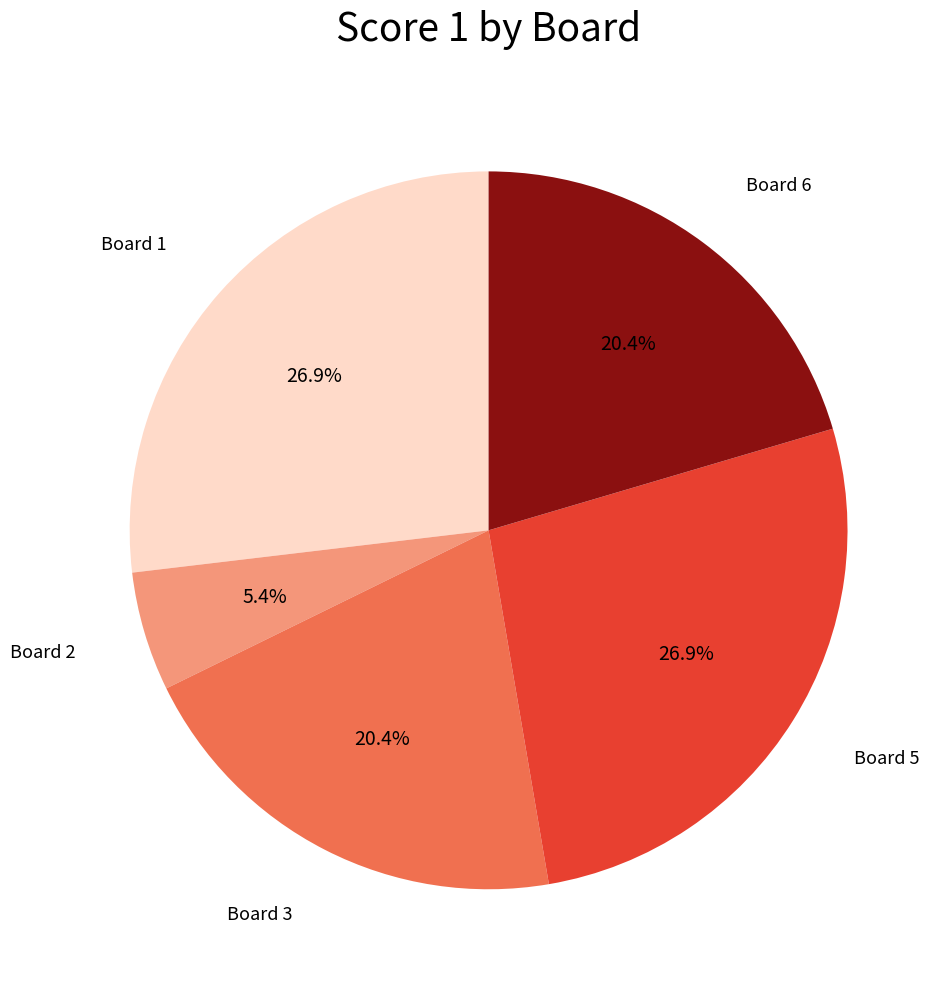

Does any single category account for the majority?

No